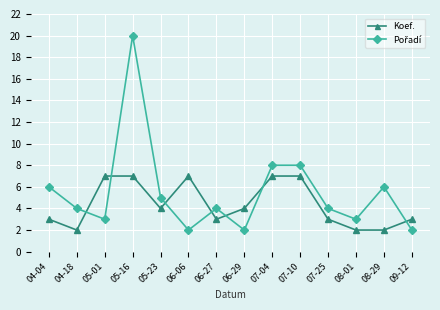

At which category is the sum across all series the highest?

05-16